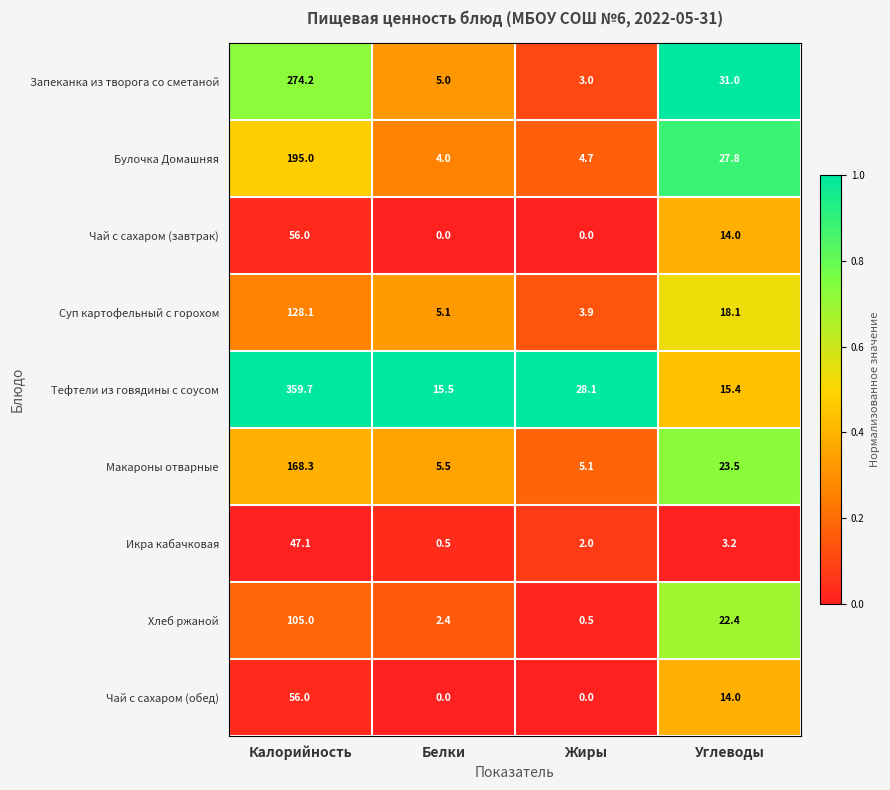

The value of Чай с сахаром (завтрак) at Жиры is -18.7. True or false?

False